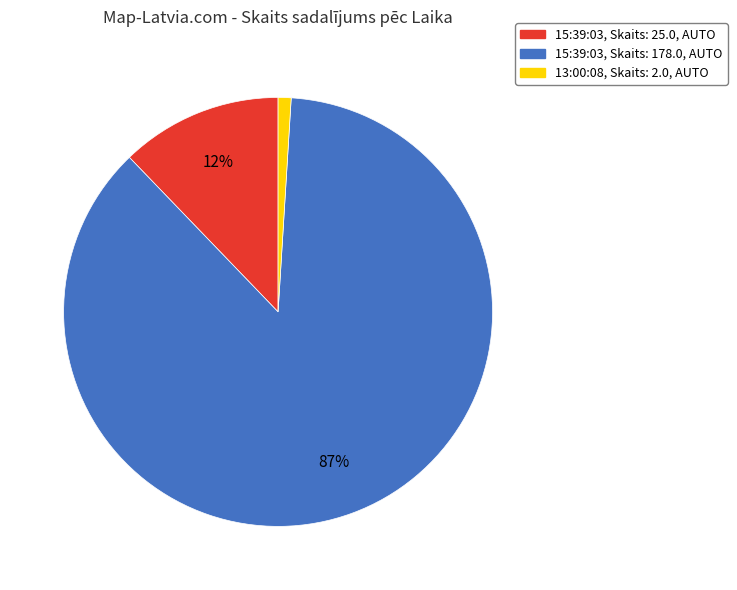

Is it true that 13:00:08, Skaits: 2.0, AUTO is 1% of the pie?

True